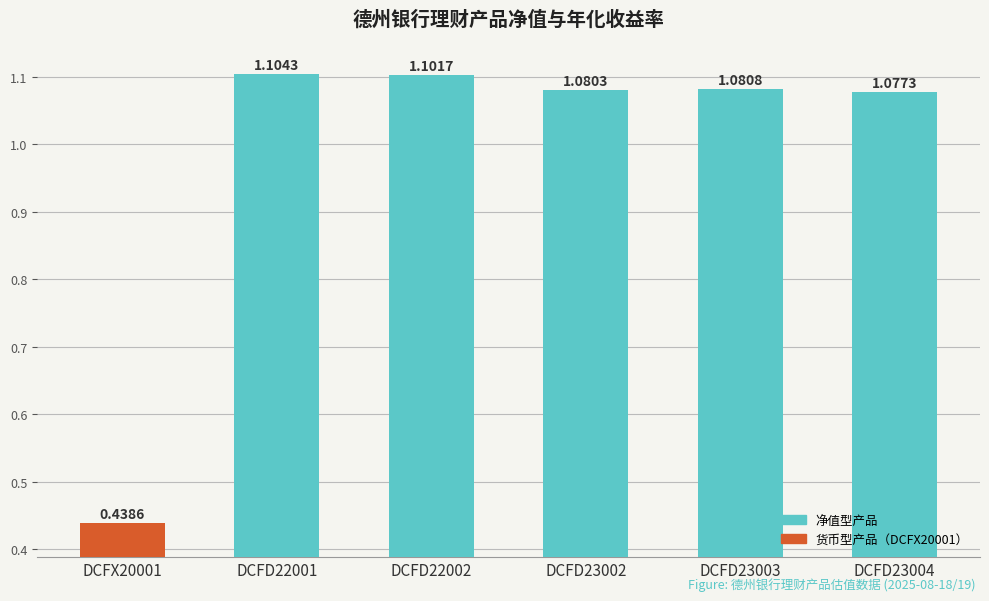

Which label corresponds to the smallest value in the chart?

DCFX20001